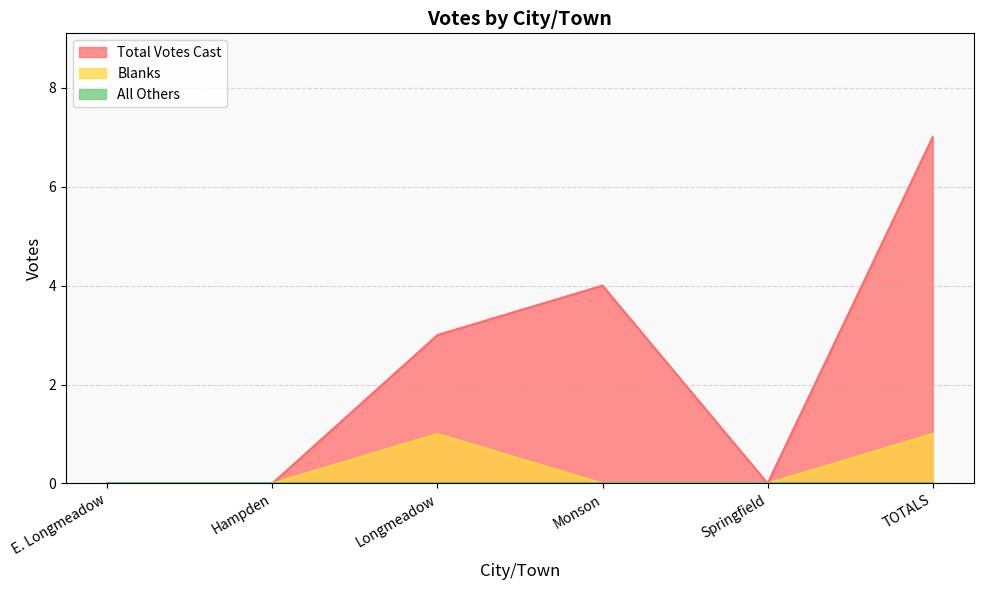

Which series has the widest spread of values?

Total Votes Cast